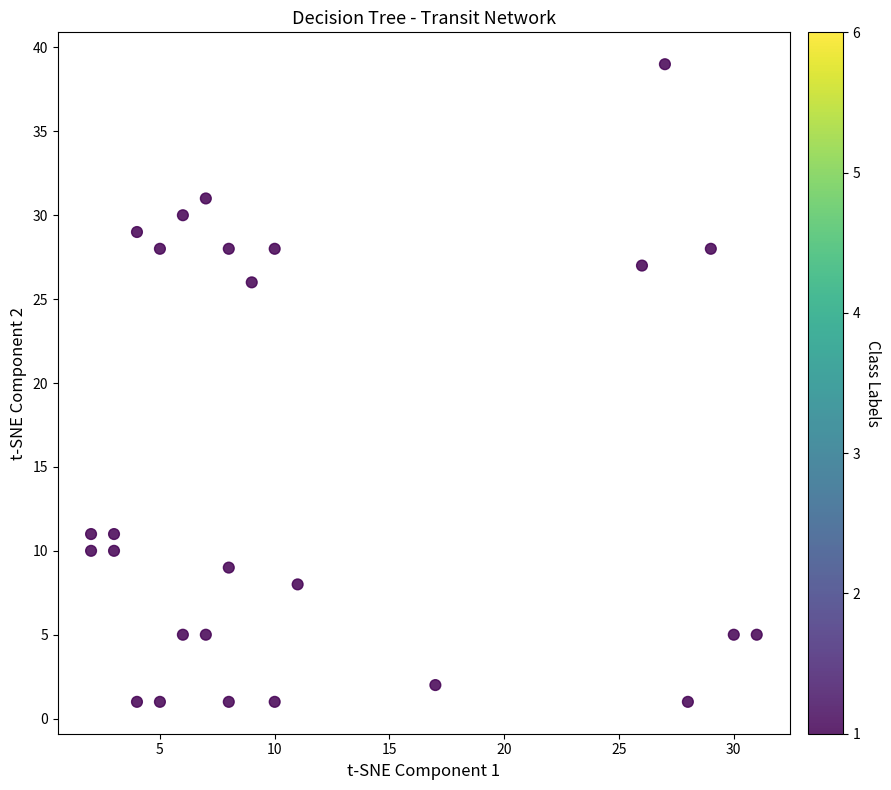

What is the range of X values (max minus min)?

29